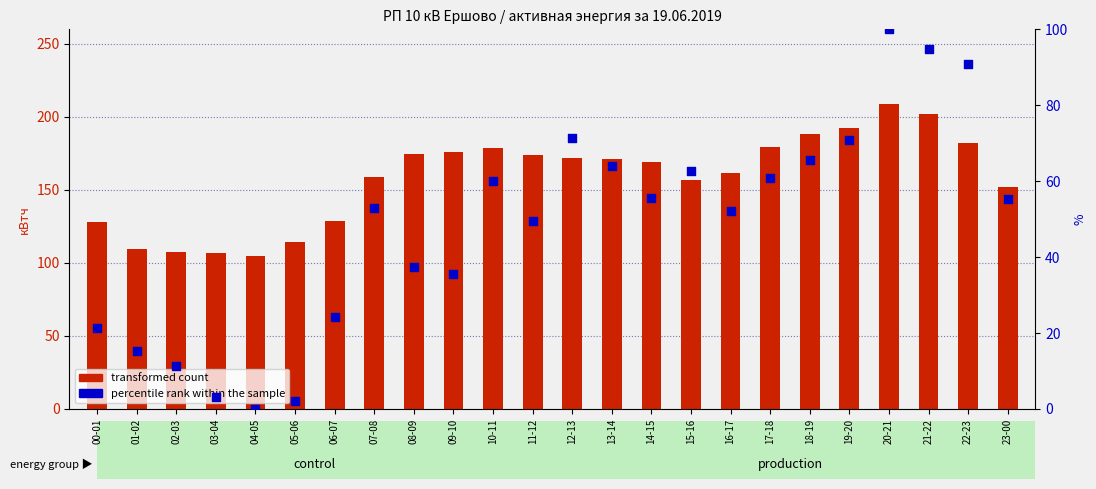

What is the total value across all series at 16-17?

213.7